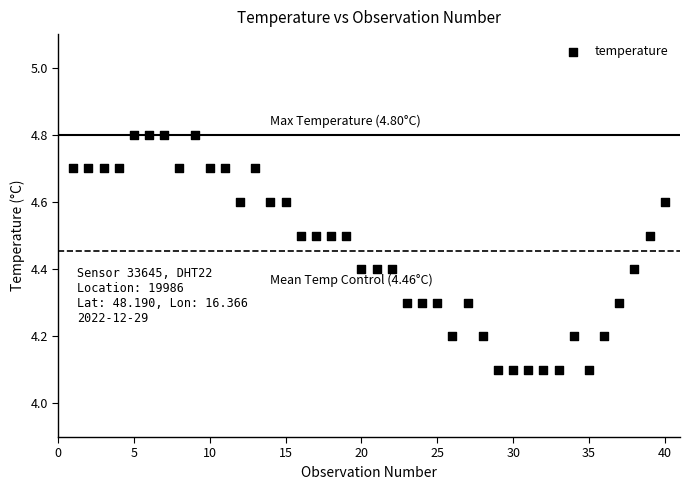

What is the range of Y values (max minus min)?

0.7